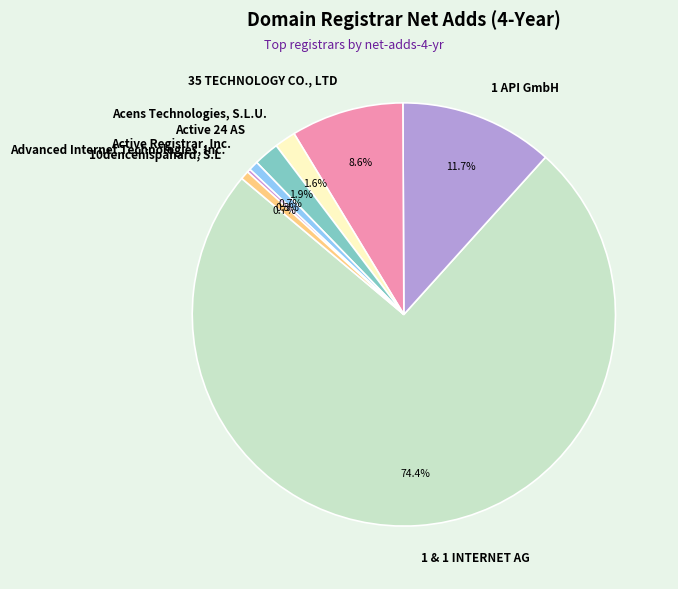

What is the largest slice in the pie chart?

1 & 1 INTERNET AG